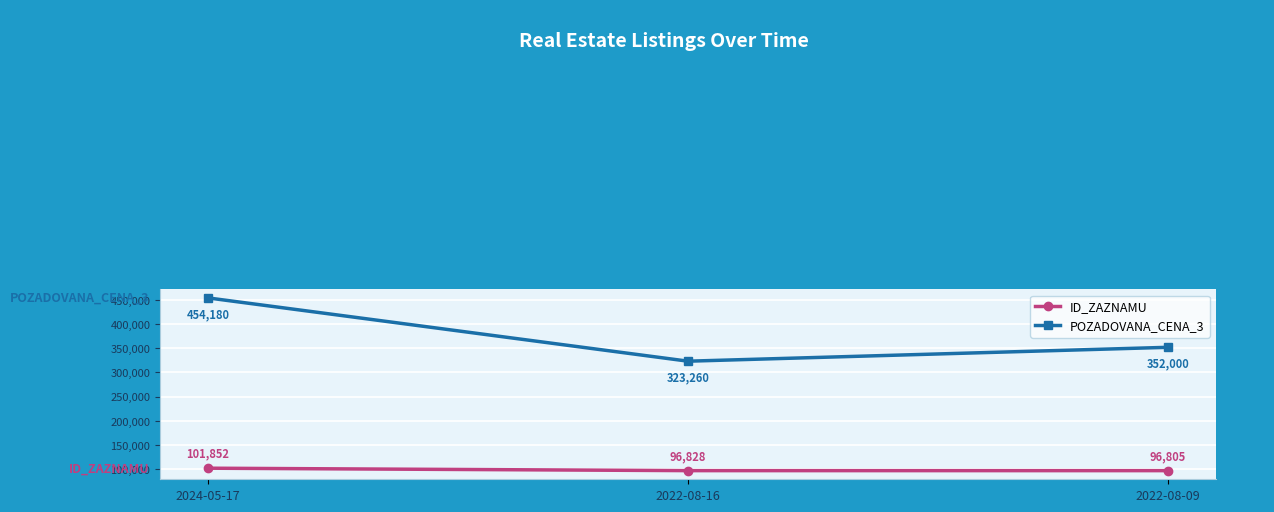

Between 2024-05-17 and 2022-08-16, which series saw the biggest shift?

POZADOVANA_CENA_3